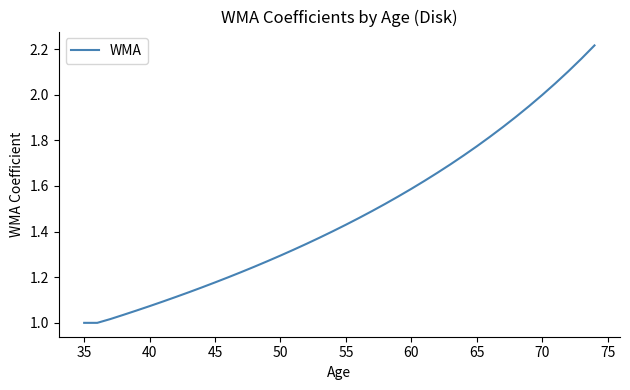

True or false: the data has more than 1 interior local peaks.

False